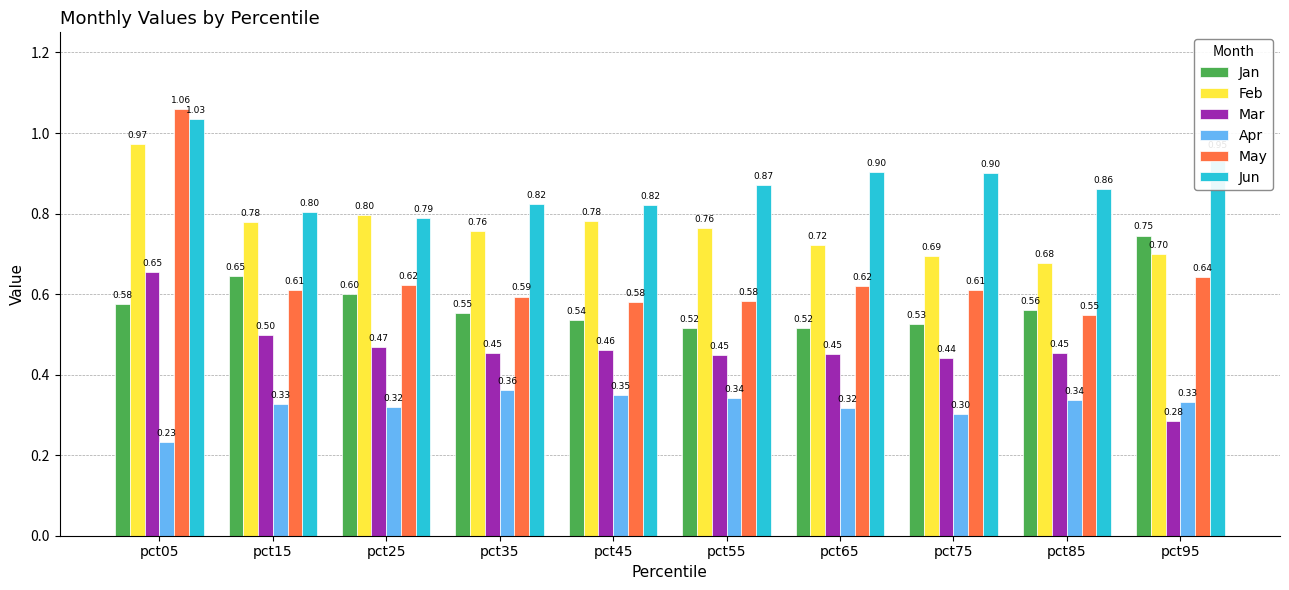

What is the difference between the highest and lowest values at pct35?

0.5